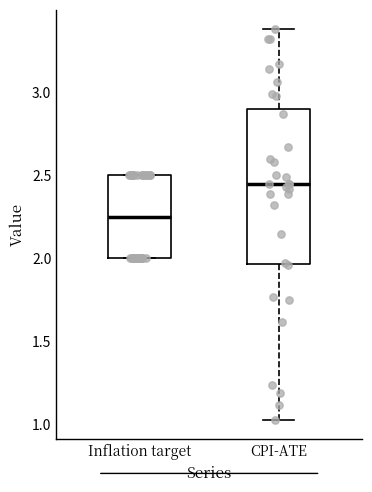

Reading left to right, transcribe this box plot: for each box, give where its median line is, the range the box spans, and where its two whiskers end, as read against the y-axis. The values are not printed on the chart, so give them approximately, as read against the axis.

Inflation target: median 2.25, box 2.00 to 2.50, whiskers 2.00 to 2.50
CPI-ATE: median 2.45, box 1.95 to 2.90, whiskers 1.05 to 3.40